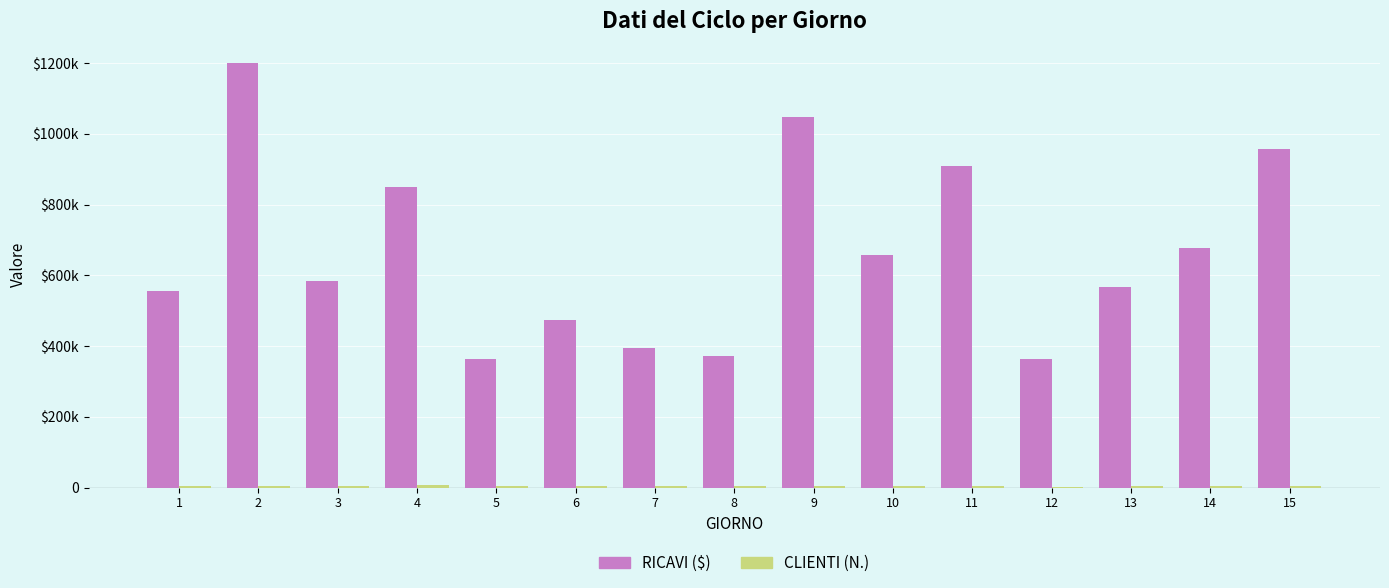

Which series has the largest total across all categories?

RICAVI ($)